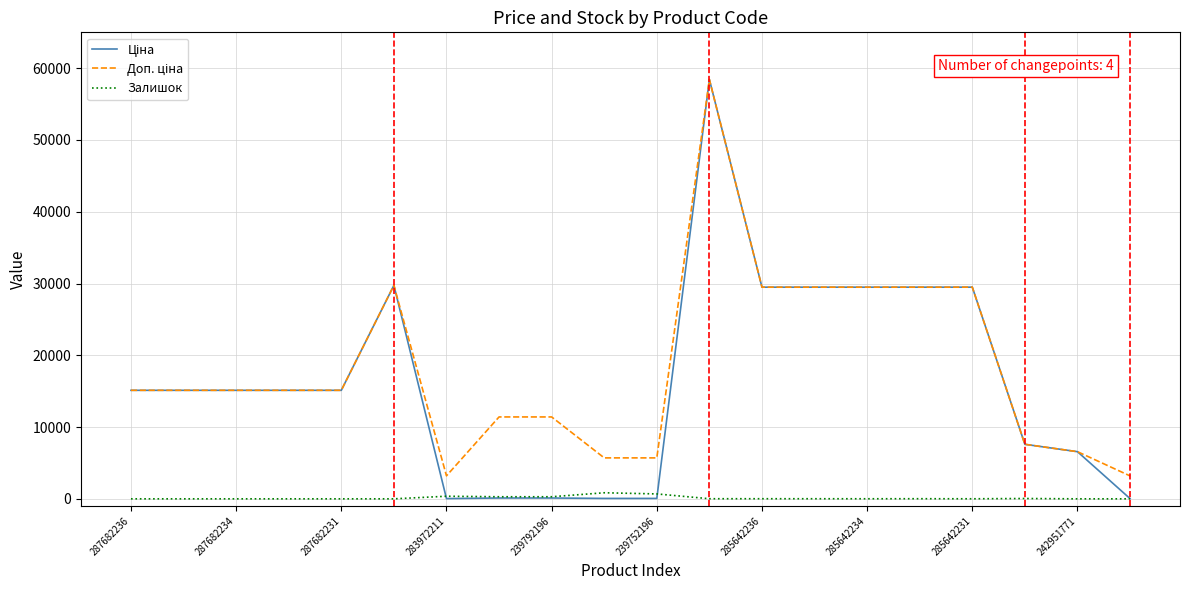

Does the chart display data point markers on the line(s)?

No